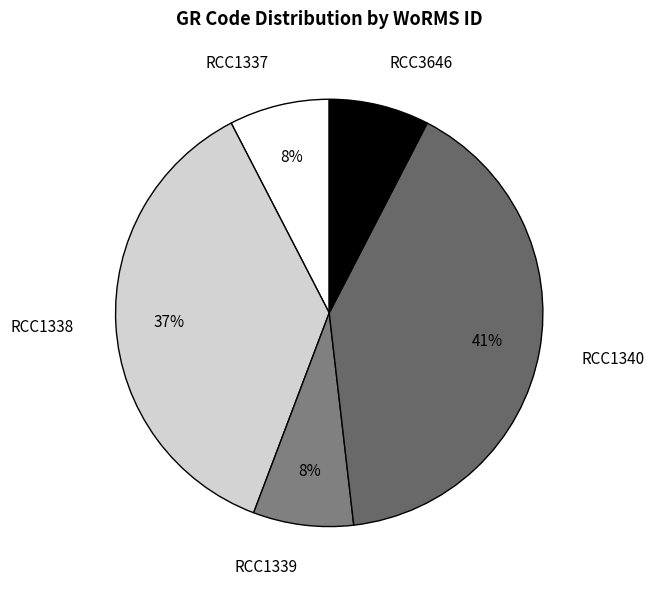

Which category has the biggest portion of the pie?

RCC1340